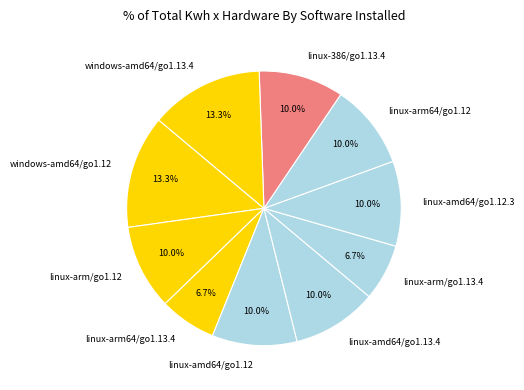

To the nearest percent, what portion does linux-arm/go1.12 represent?

10%